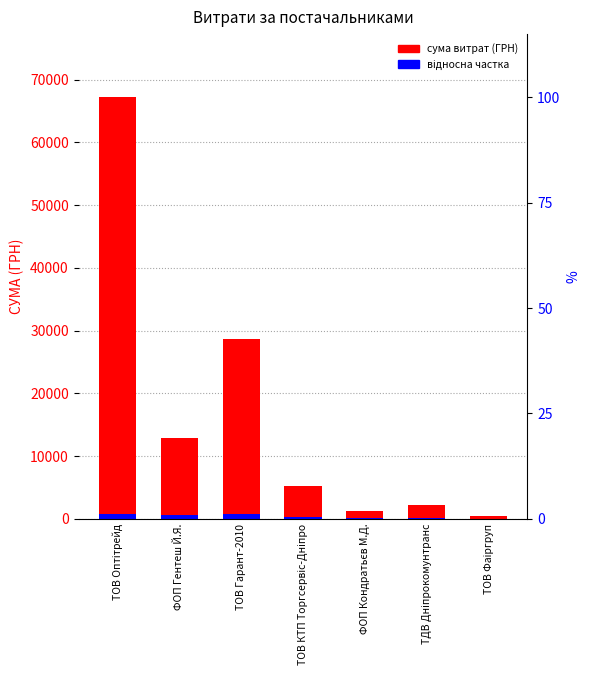

What is the average value of the СУМА (ГРН) series?

16802.3